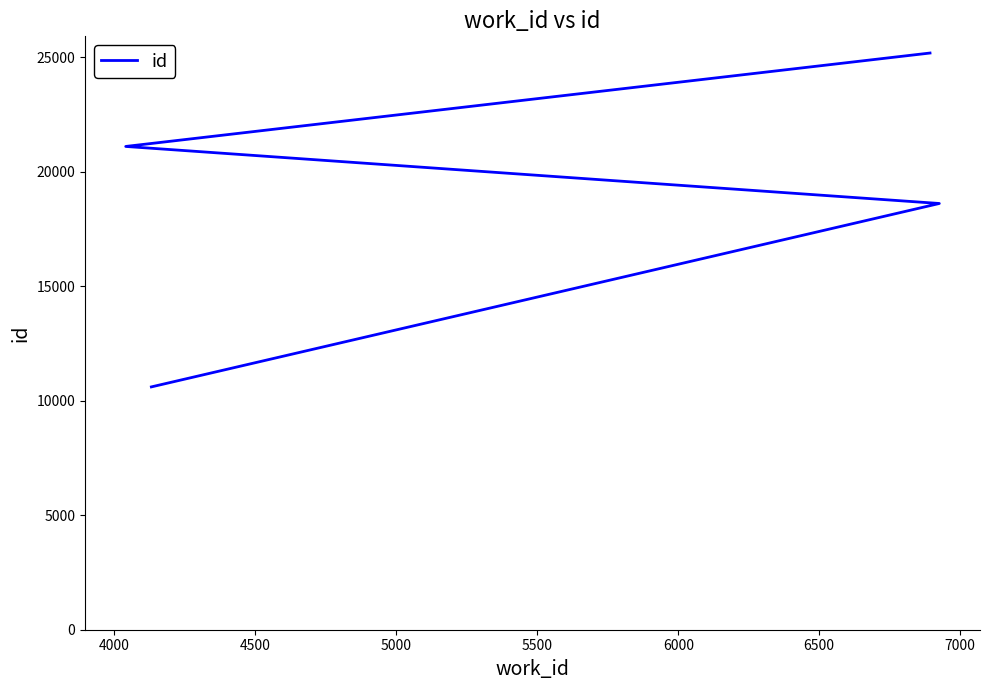

Reading left to right, what are all the values shown in this chart?

10602	18610	21100	25179